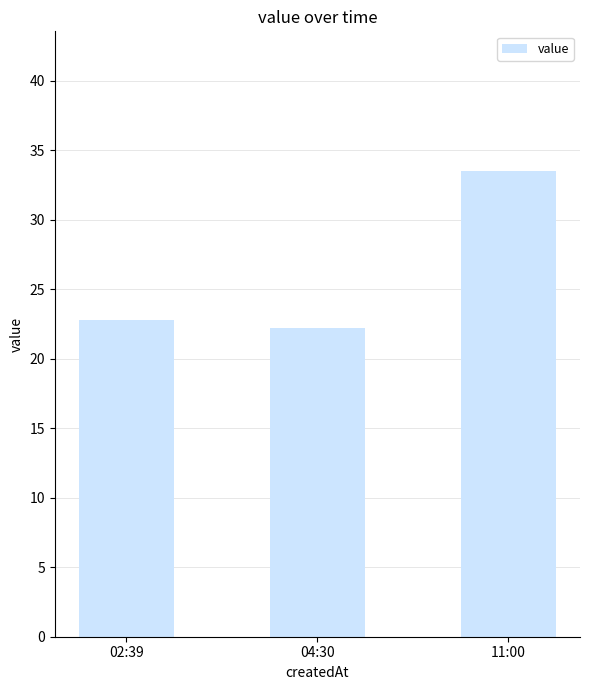

Reading left to right, list all the values displayed in this chart.

02:39=22.8	04:30=22.2	11:00=33.5